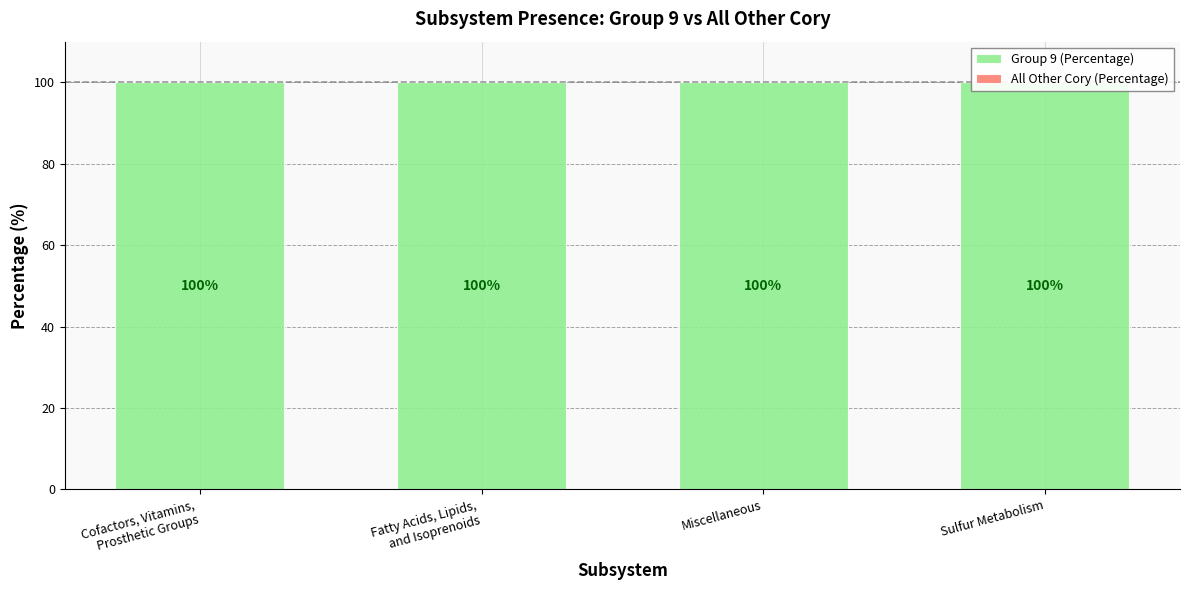

At which category does the chart reach its peak across all series?

Cofactors, Vitamins,
Prosthetic Groups